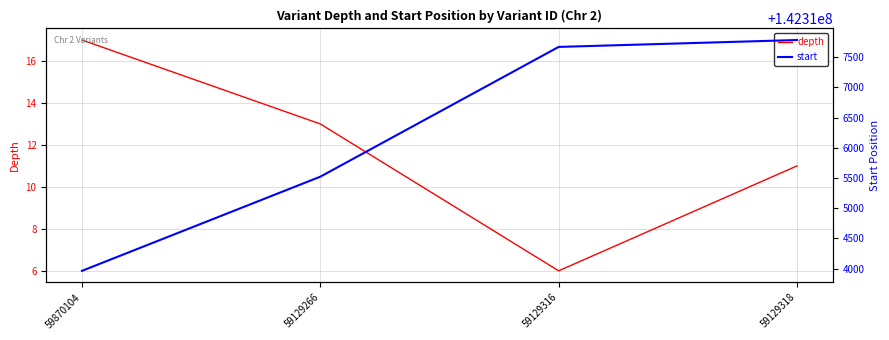

Rank the categories by depth value from highest to lowest.

59870104, 59129266, 59129318, 59129316